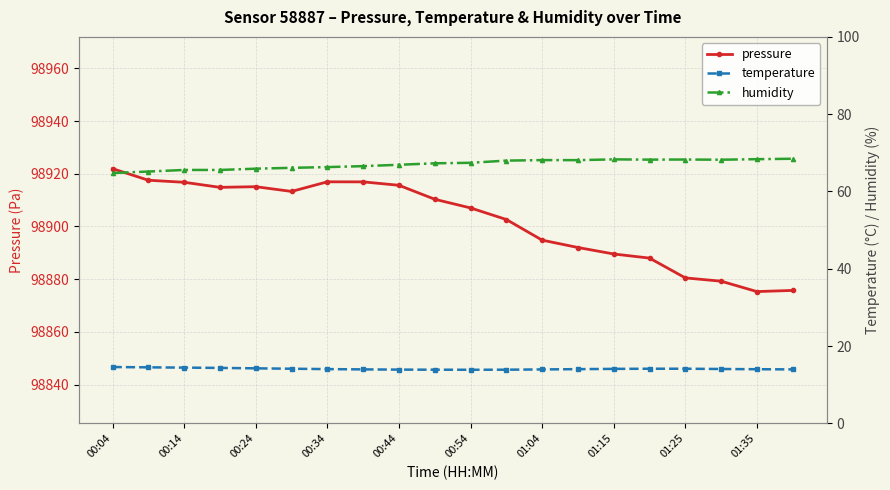

How many lines are shown in the chart?

3